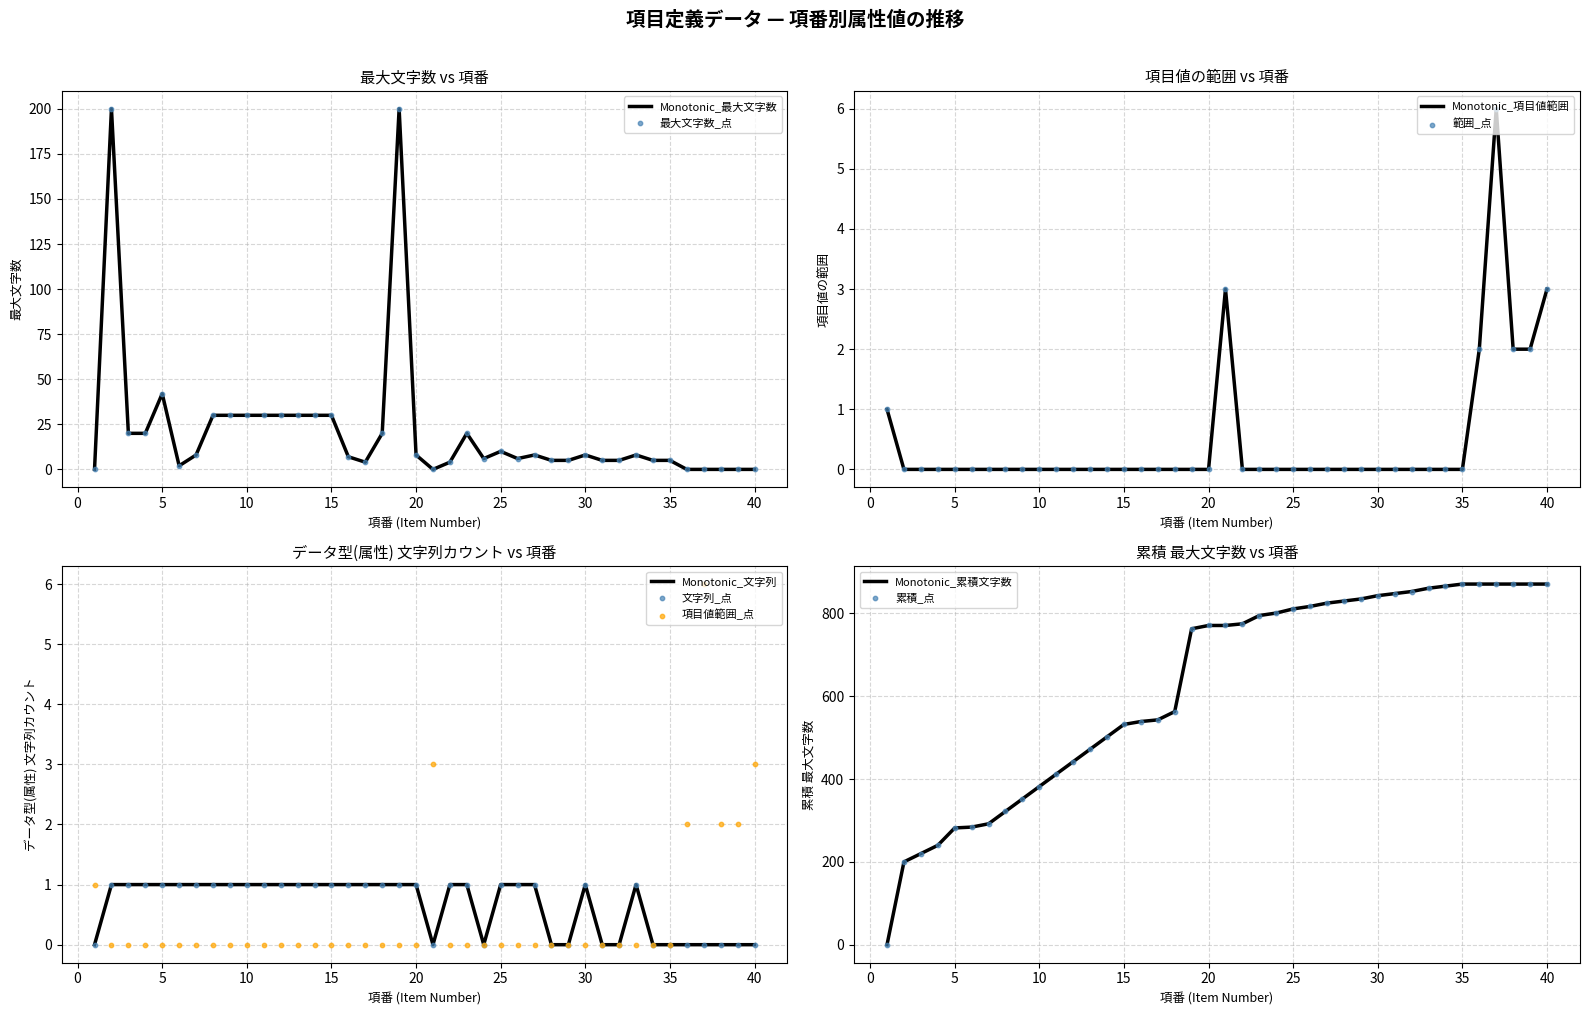

Where is Monotonic_最大文字数 nearest to the value 100?

5